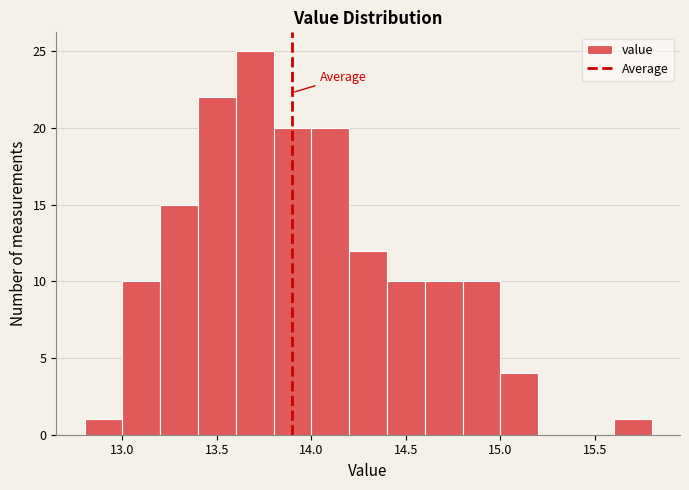

Which range on the x-axis has the tallest bar?

13.6 to 13.8